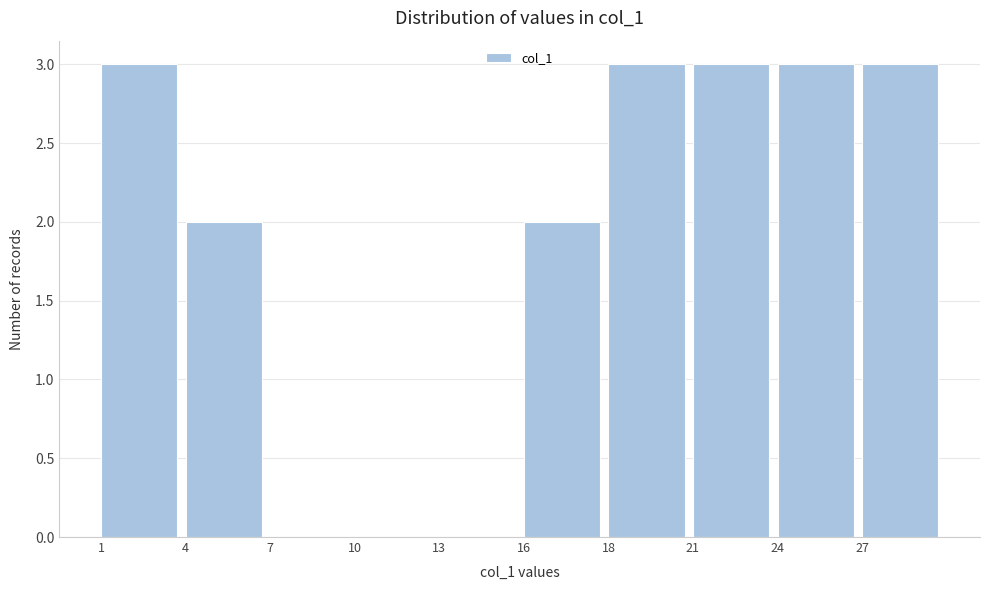

Reading right to left, what are all the values shown in this chart?

27=3	24=3	21=3	18=3	16=2	13=0	10=0	7=0	4=2	1=3